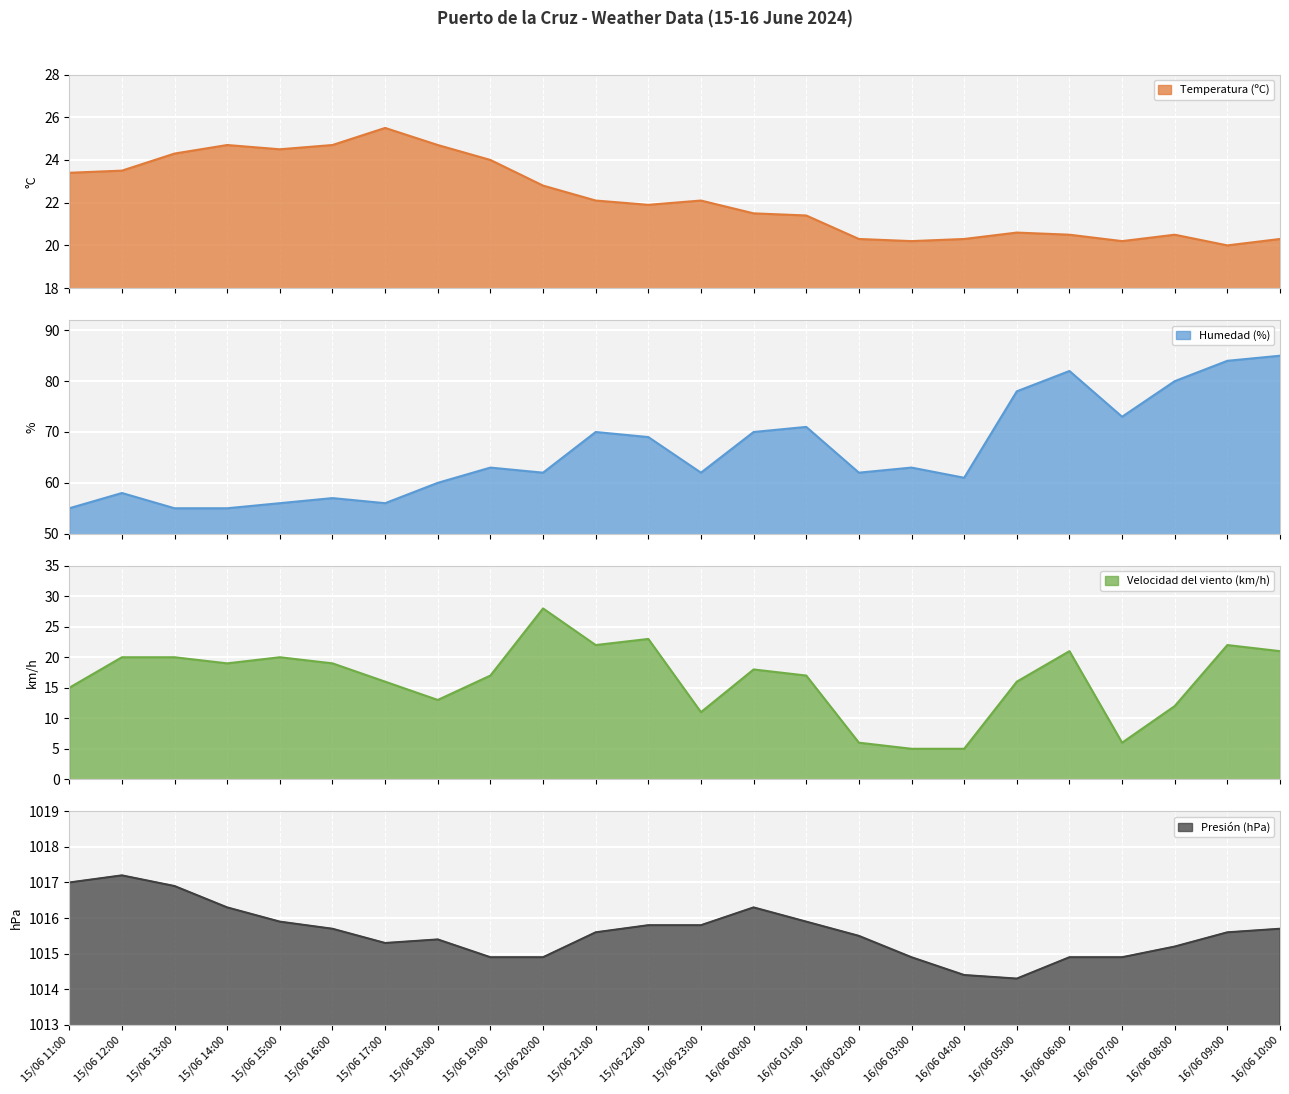

Where is the first local maximum for Temperatura (ºC)?

15/06 14:00